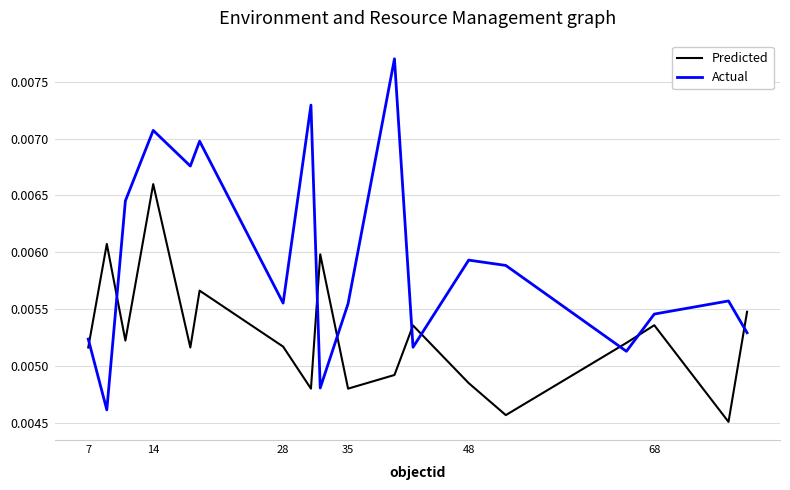

Count the Predicted values in the range 0 to 1.

18